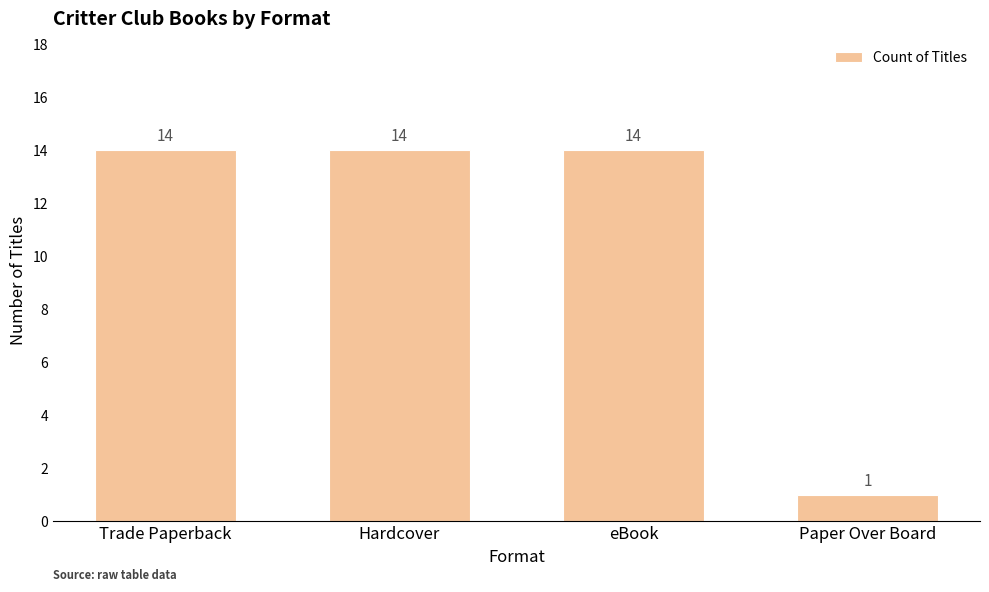

Reading left to right, list all the values displayed in this chart.

14	14	14	1